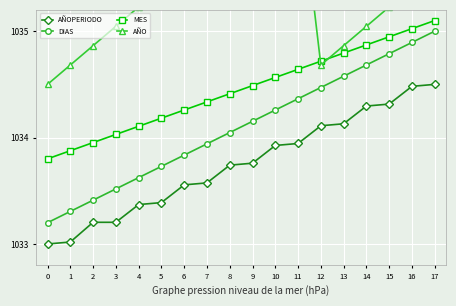

True or false: DIAS has a value of 1034.3 at 10.

True